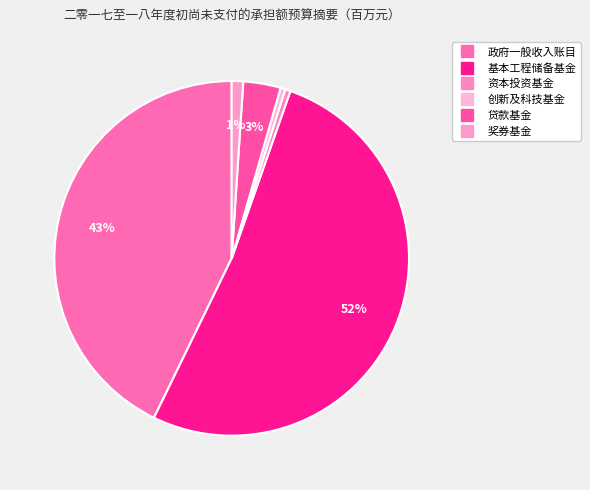

How many slices are in this pie chart?

6